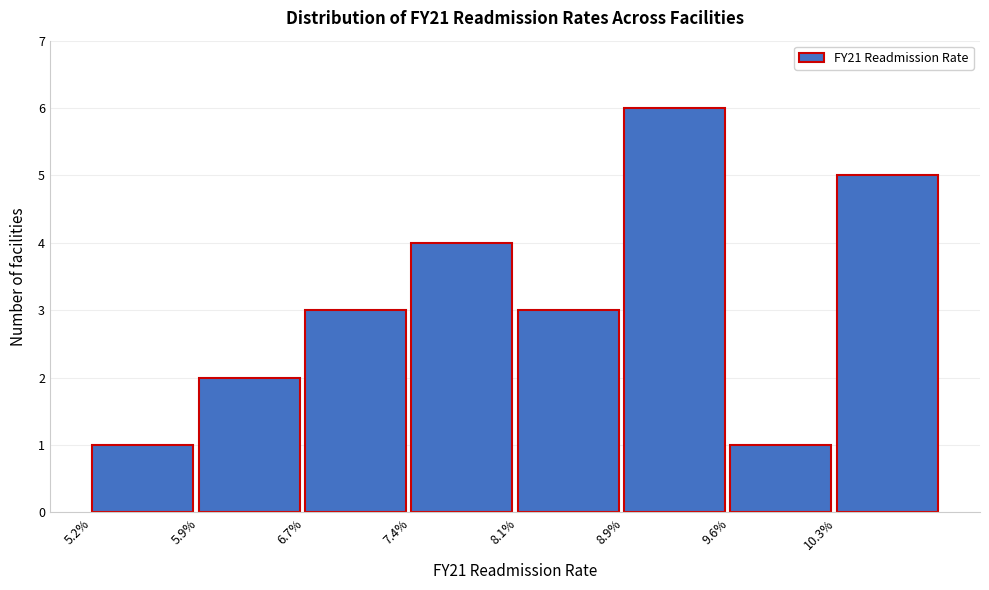

Reading right to left, extract all data points from this chart.

5	1	6	3	4	3	2	1